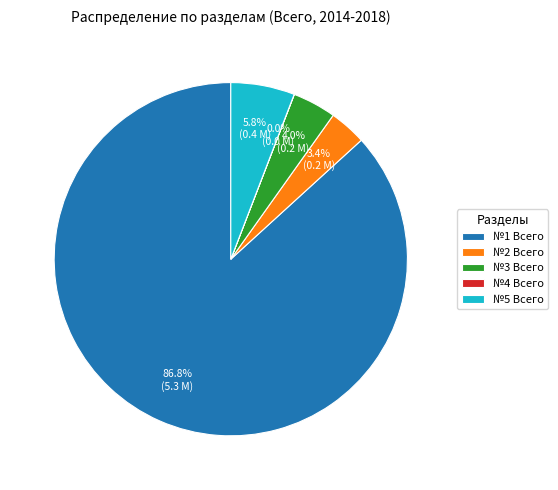

Do №1 Всего and №3 Всего together represent more than half of the pie?

Yes